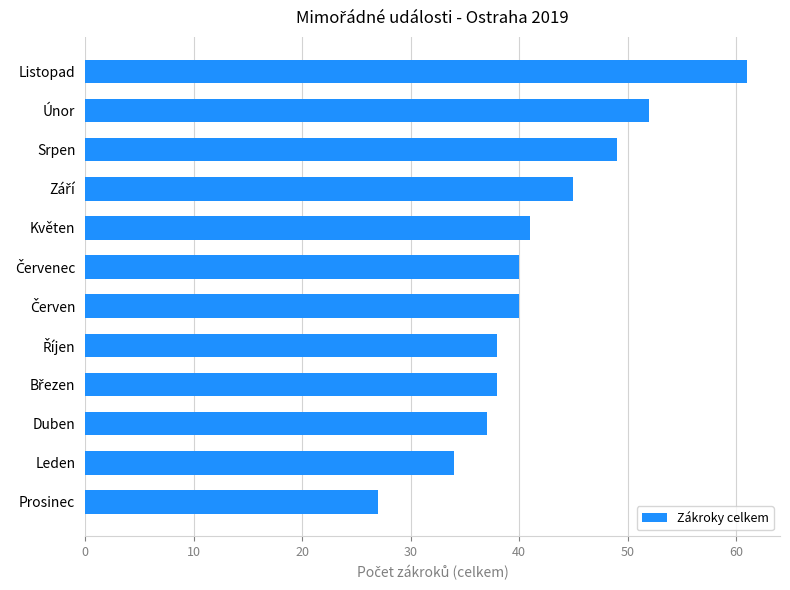

True or false: the data shows 12 at Únor.

False